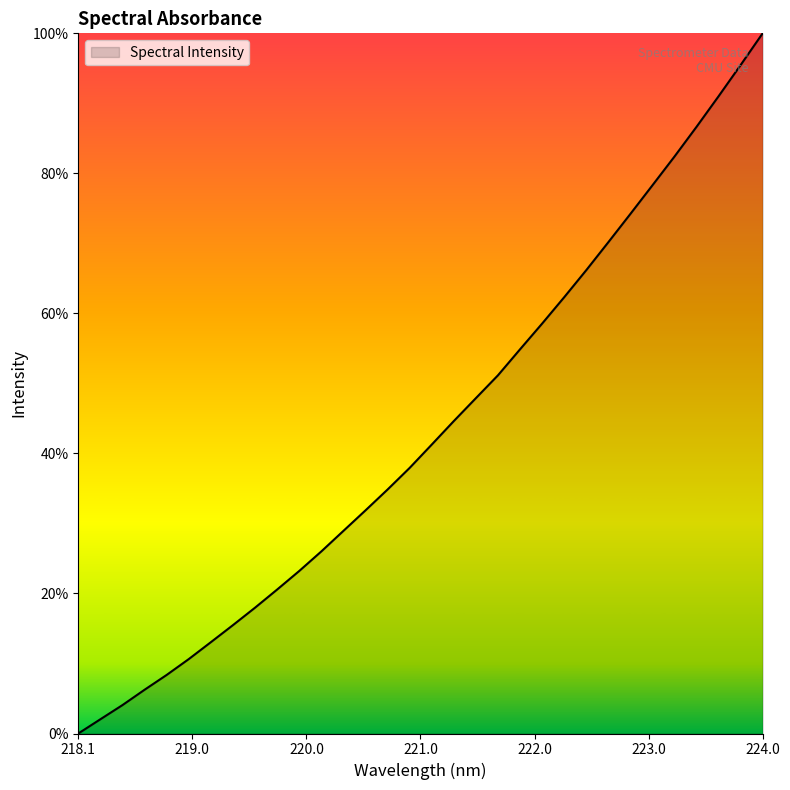

Does the chart have visible grid lines?

No